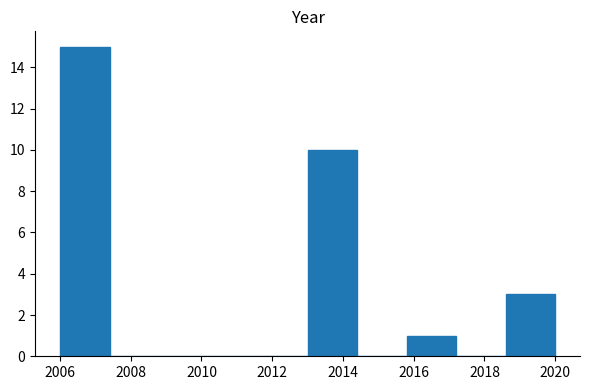

Reading left to right, list every bar in this chart as the range it spans on the x-axis followed by its height. The values are not printed on the chart, so give them approximately, as read against the axis.

2006.0 to 2007.4: 15
2007.4 to 2008.8: 0
2008.8 to 2010.2: 0
2010.2 to 2011.6: 0
2011.6 to 2013.0: 0
2013.0 to 2014.4: 10
2014.4 to 2015.8: 0
2015.8 to 2017.2: 1
2017.2 to 2018.6: 0
2018.6 to 2020.0: 3